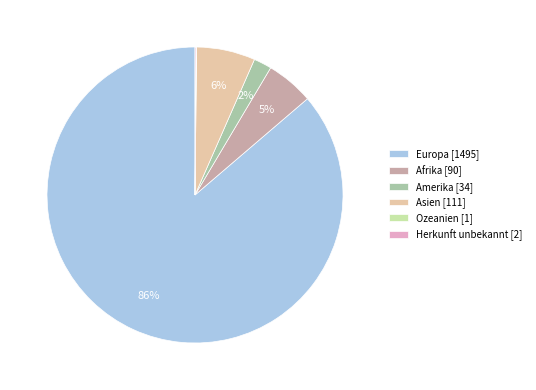

The Afrika slice represents 5% of the pie. True or false?

True